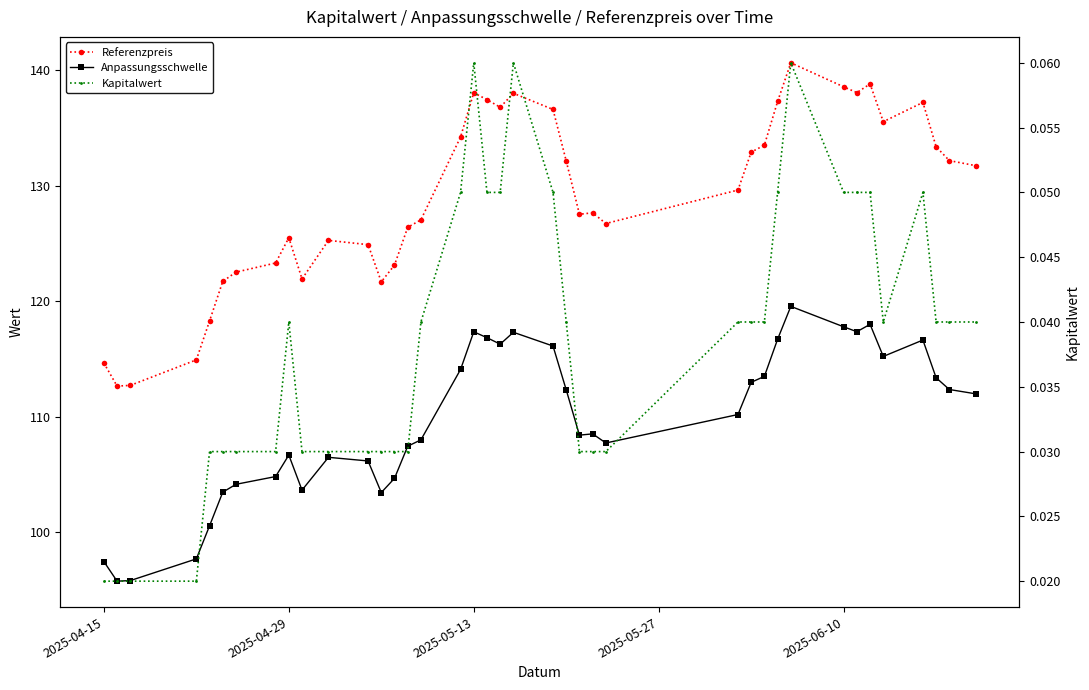

What is the sum of all Kapitalwert values?

1.5